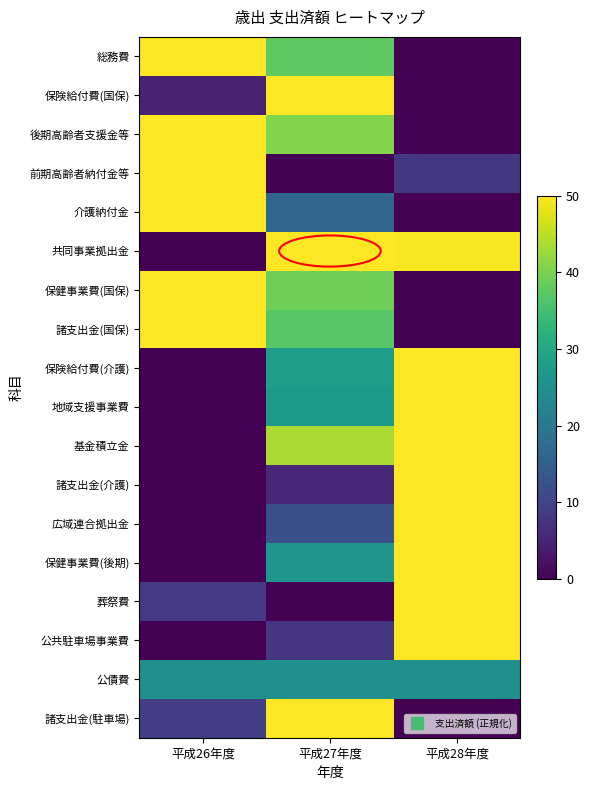

At which category does the chart reach its peak across all series?

平成26年度